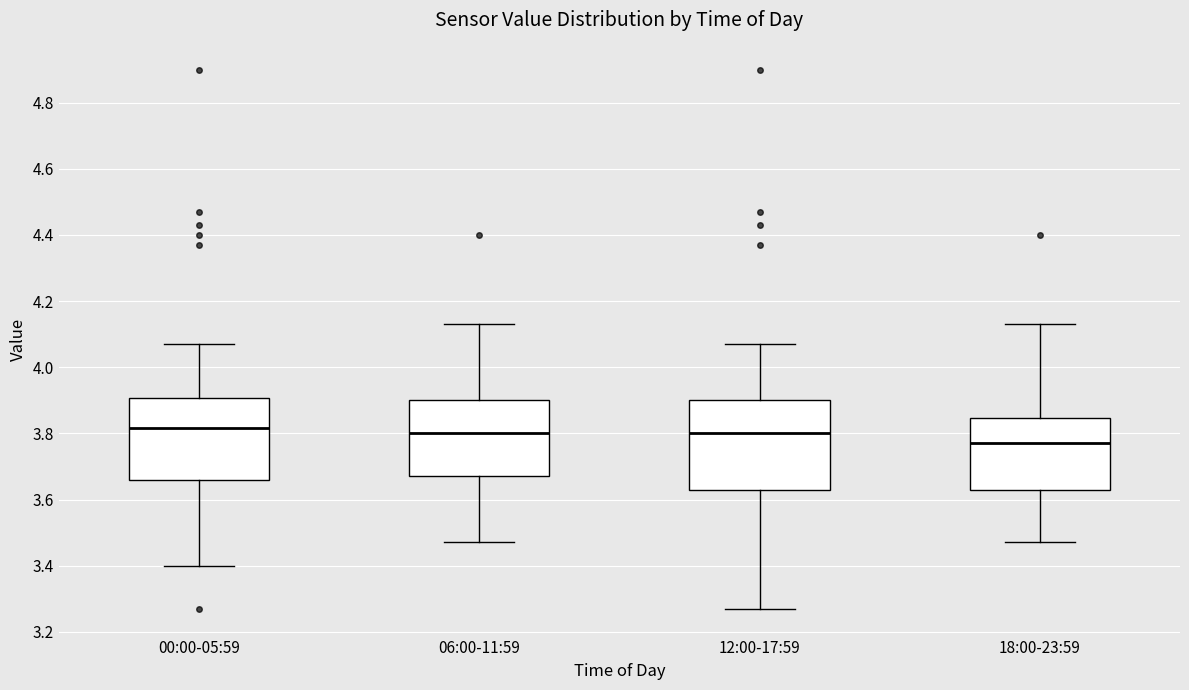

Which box is the tallest, from its lower edge to its upper edge?

12:00-17:59